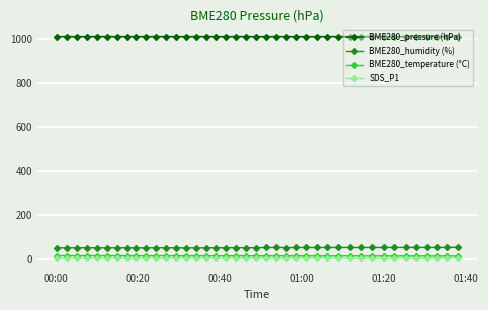

What is the greatest value displayed?

1012.0